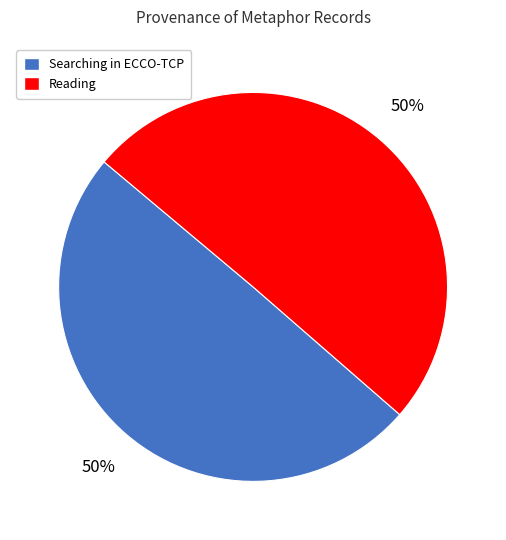

Do Reading and Searching in ECCO-TCP together represent more than half of the pie?

Yes